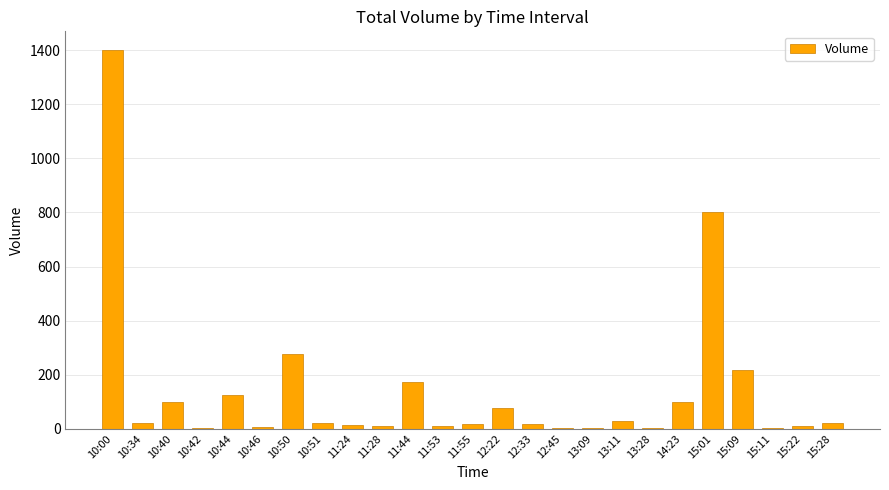

What is the maximum value shown in the chart?

1400